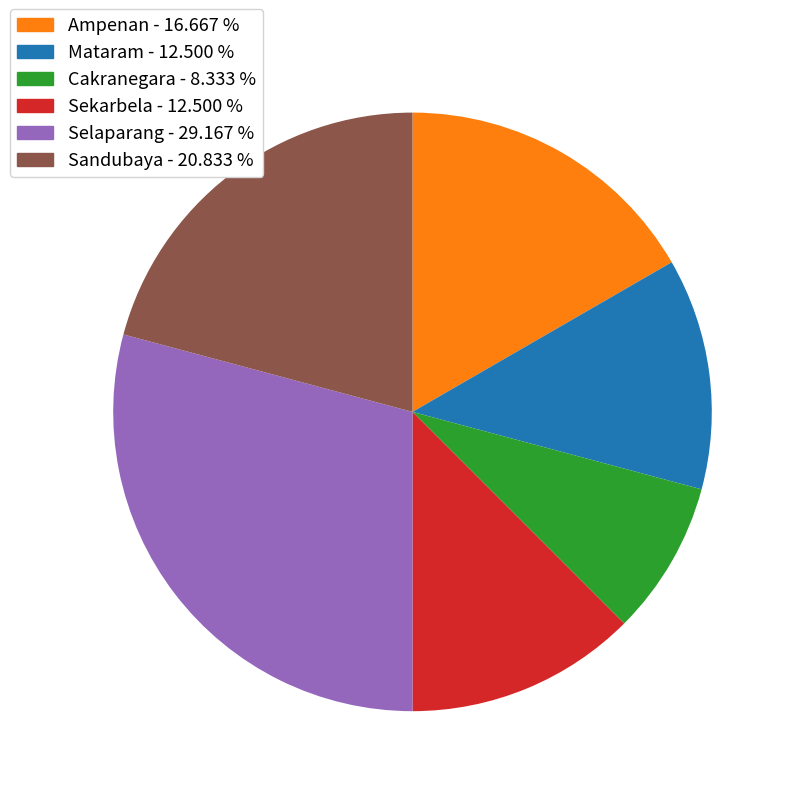

Count the number of slices in the pie.

6